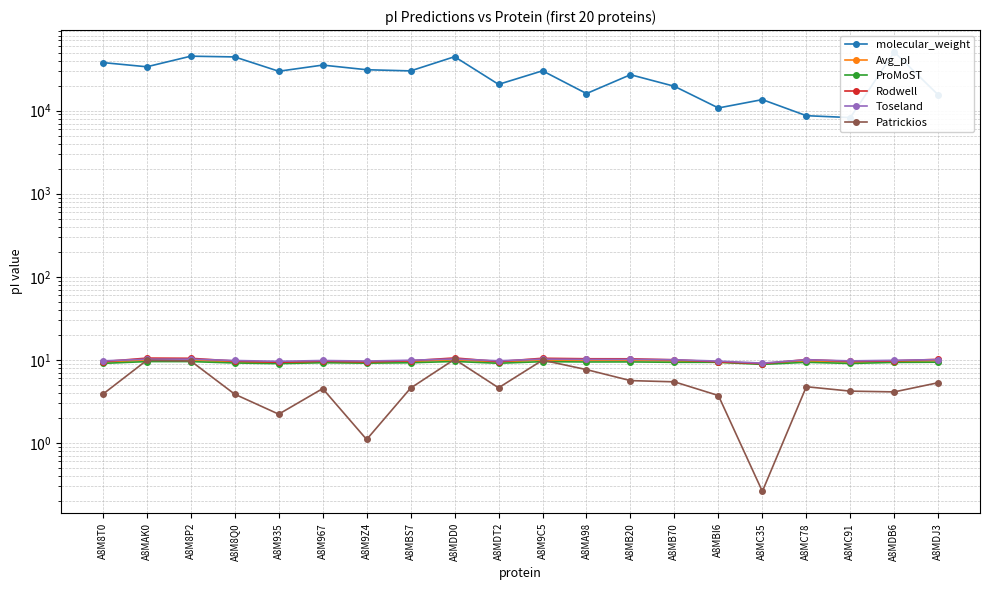

What is the difference between the maximum and minimum values in the ProMoST series?

0.7